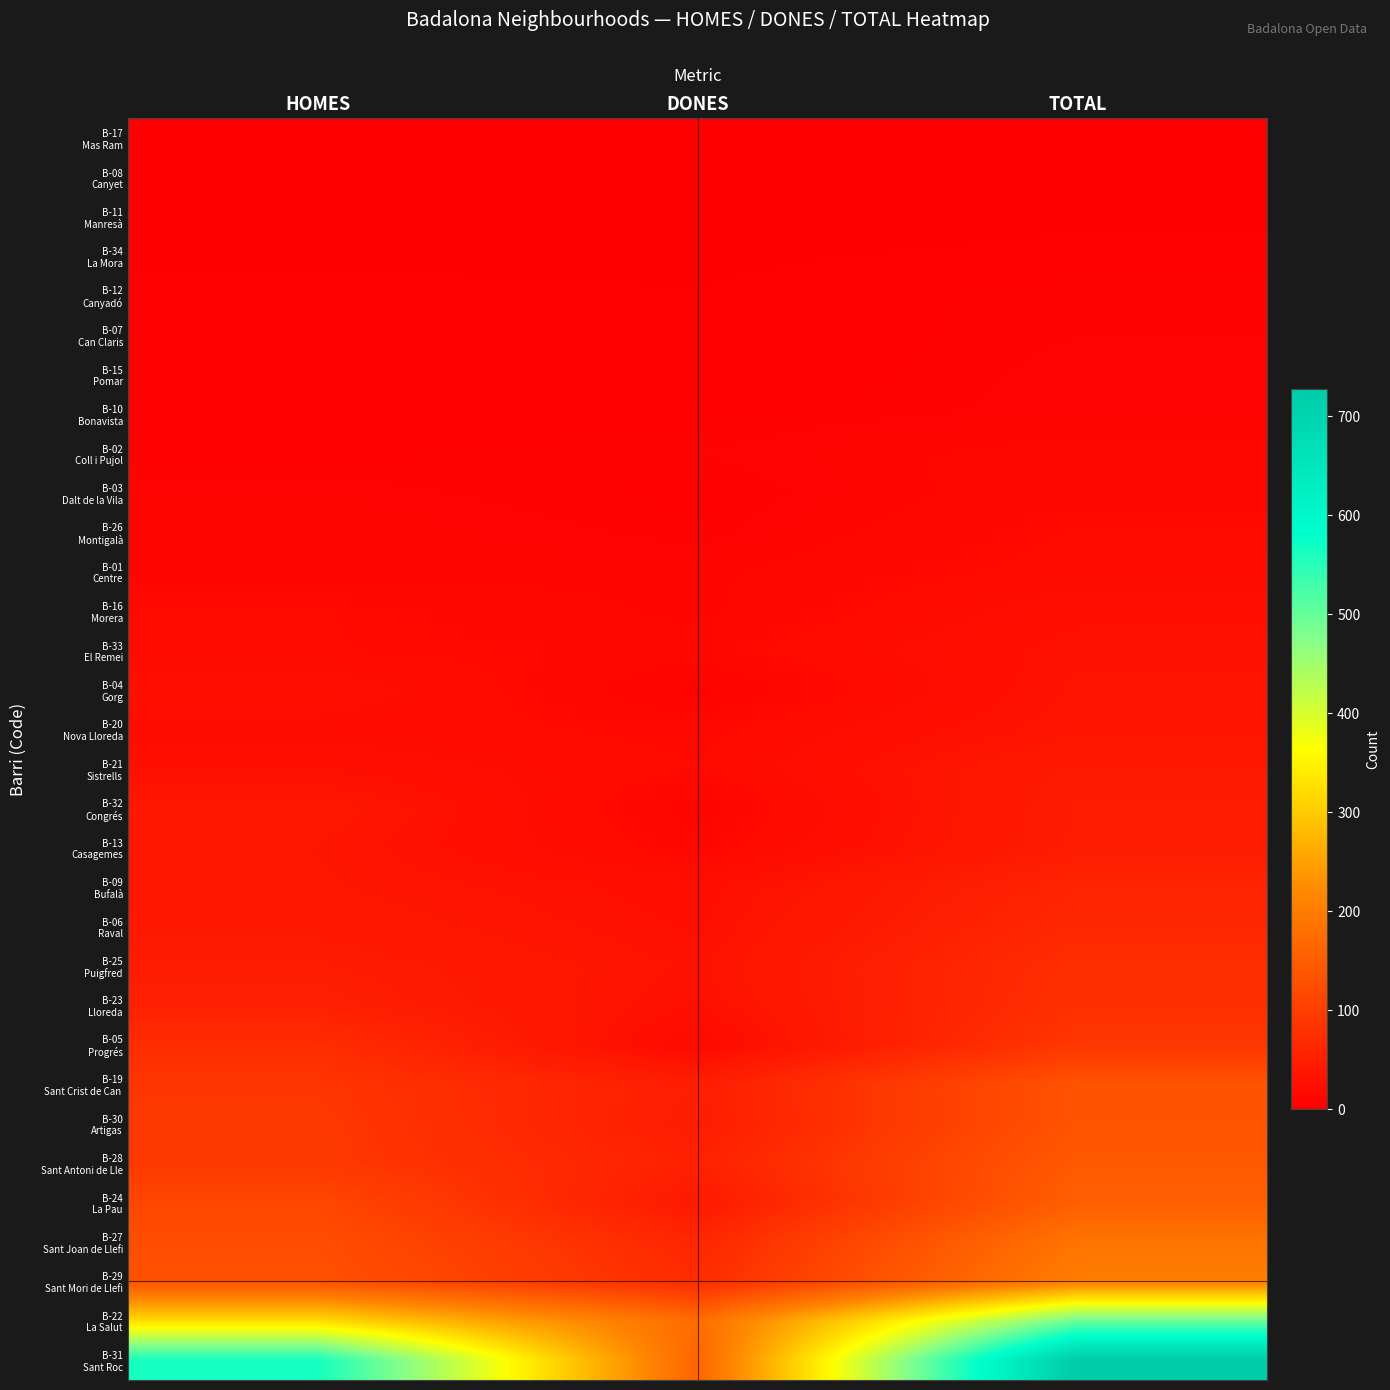

How many series are shown in this chart?

32